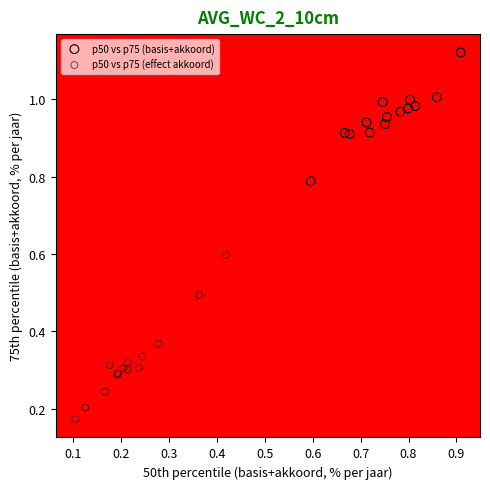

Which series contains the highest Y value?

p50 vs p75 (basis+akkoord)